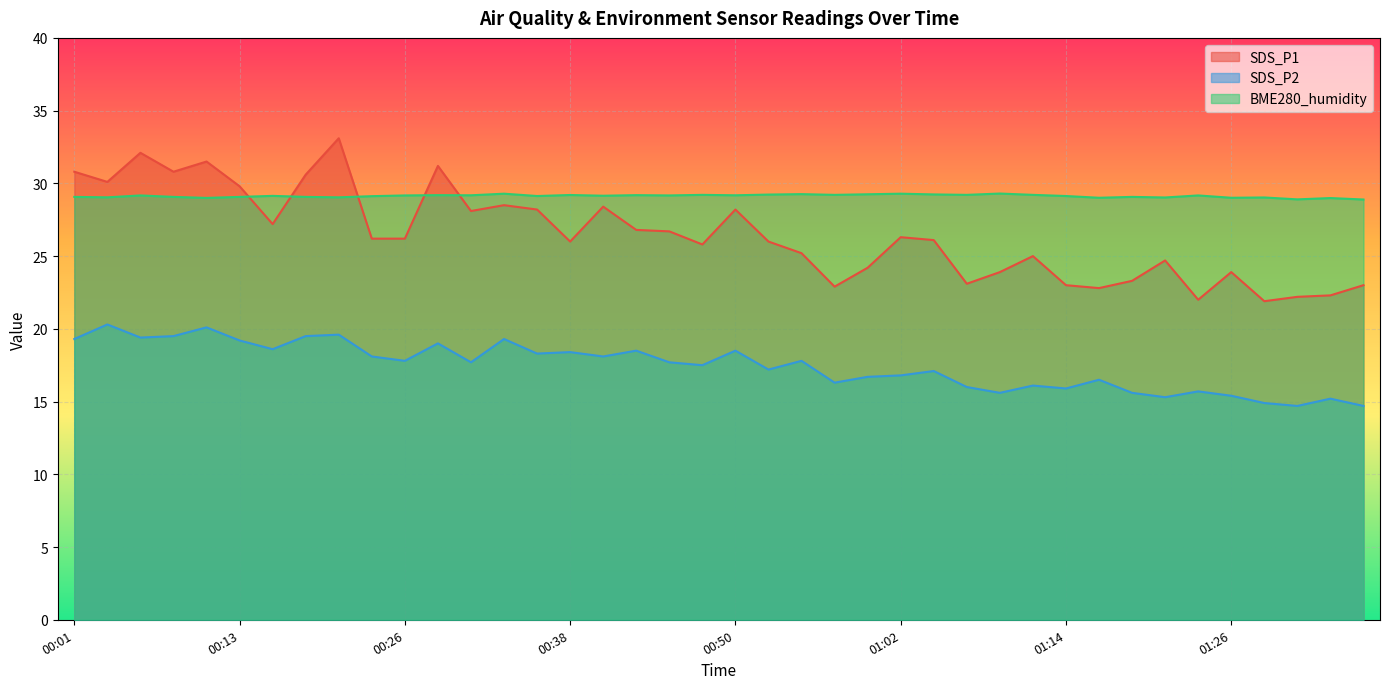

At which category is the sum across all series the highest?

00:21